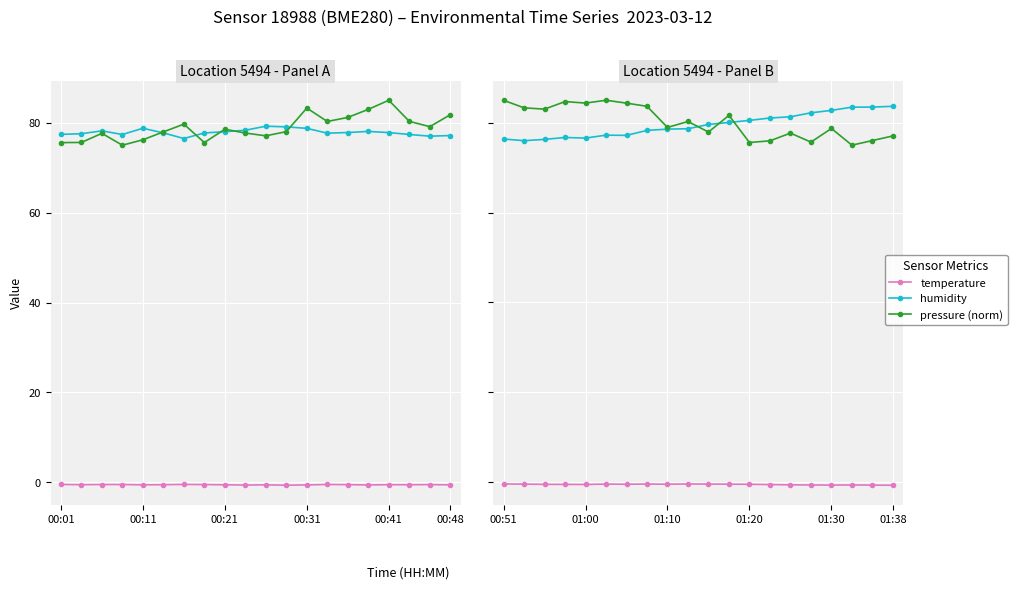

List the series in order of their peak value, lowest first.

temperature, humidity, pressure (norm)